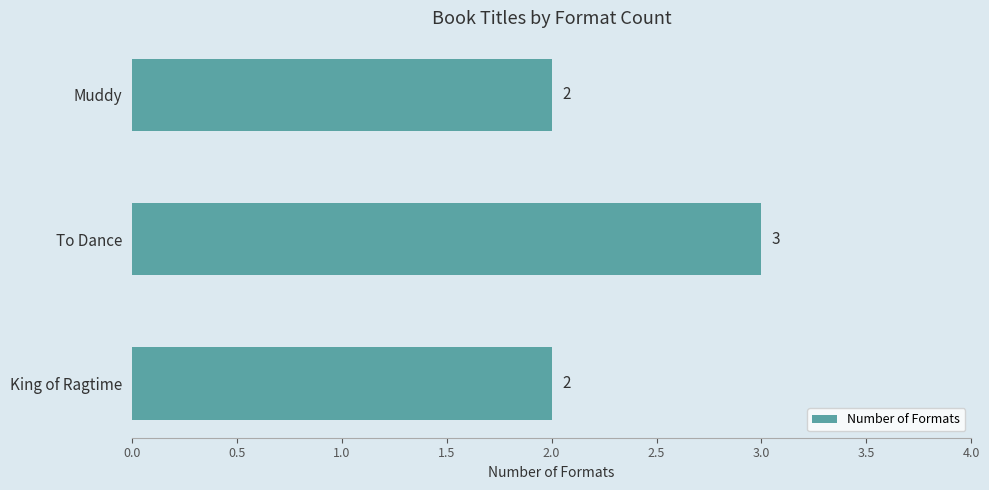

Count the values in the range 2 to 3.

3